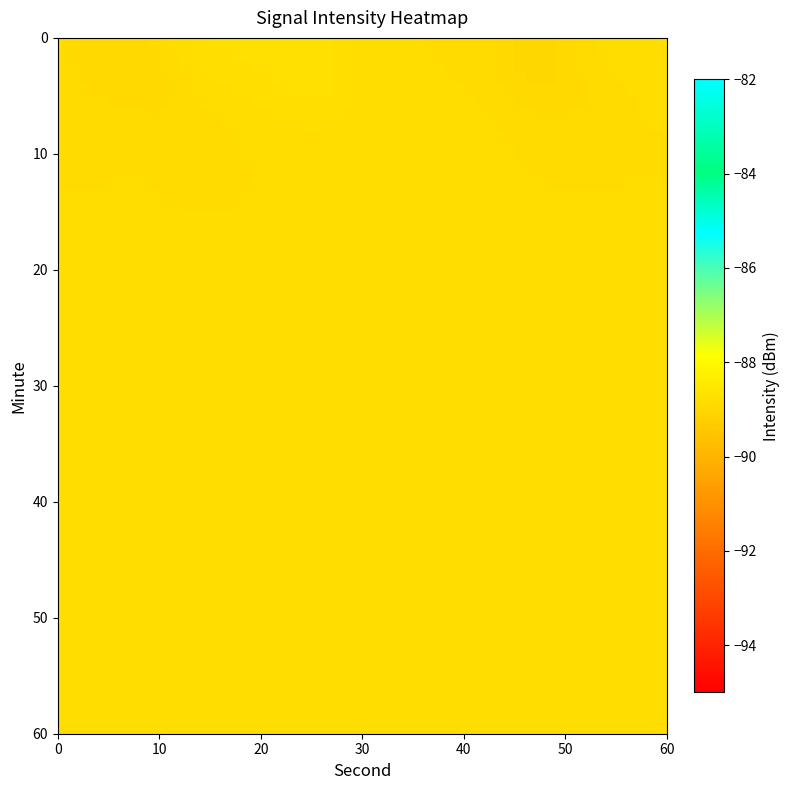

At which category does the chart reach its peak across all series?

20